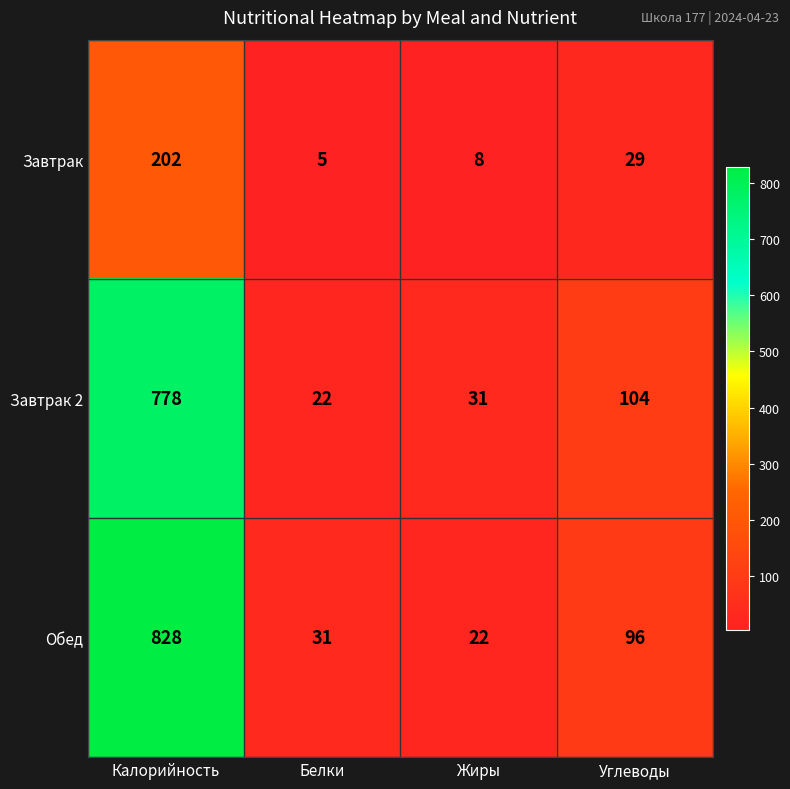

Reading right to left, extract all data points from this chart.

Завтрак: 29	8	5	202
Завтрак 2: 104	31	22	778
Обед: 96	22	31	828